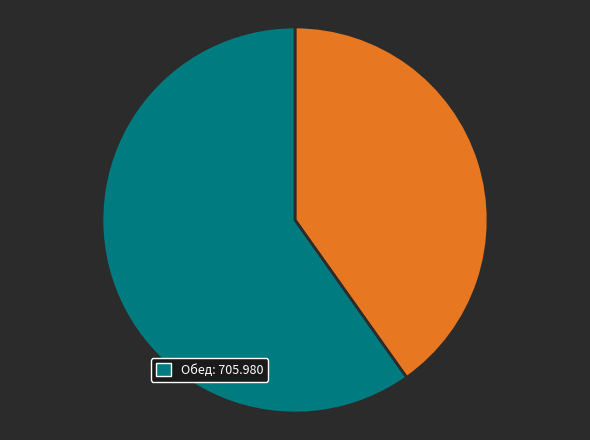

Does any single category account for the majority?

Yes